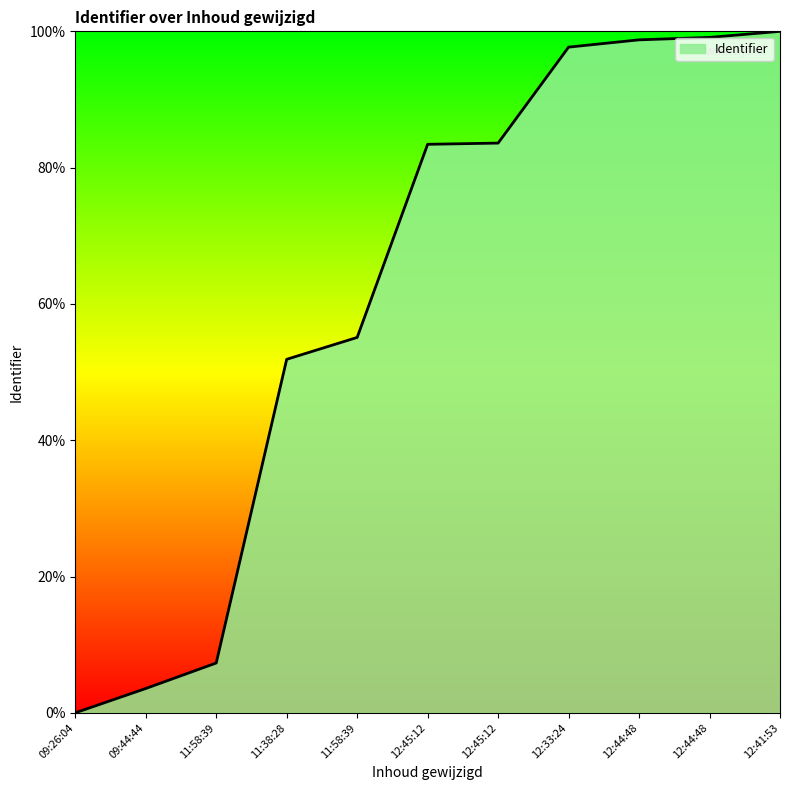

What is the value of the 4th point from the left?

51.9